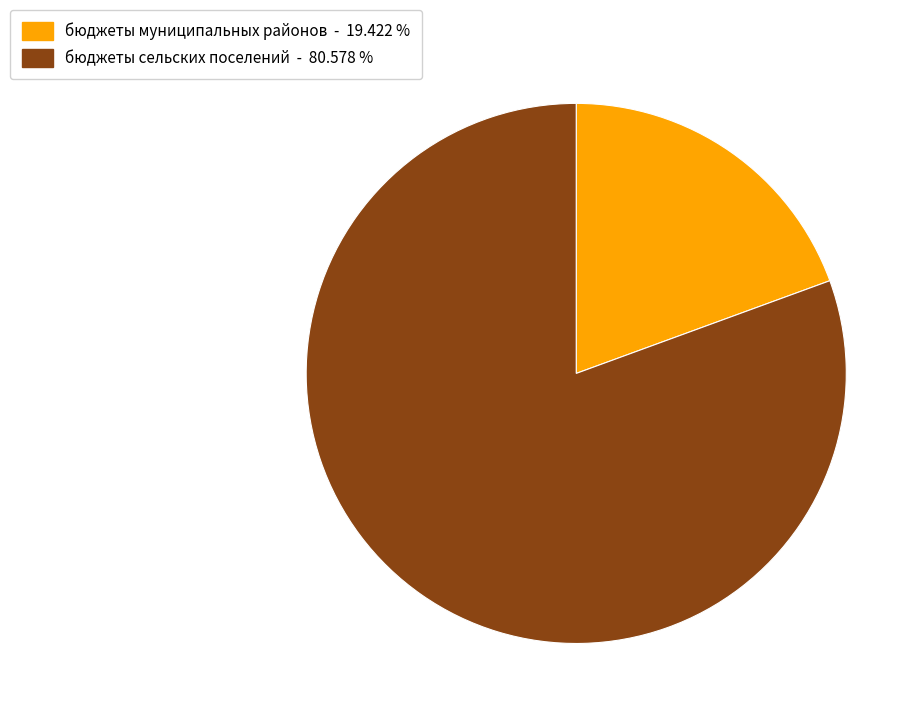

Is there a majority slice in this chart?

Yes